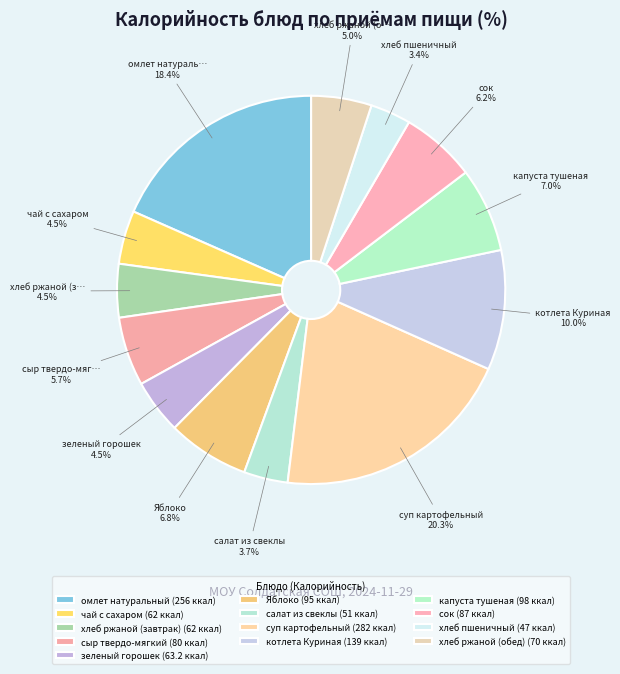

Is there a majority slice in this chart?

No